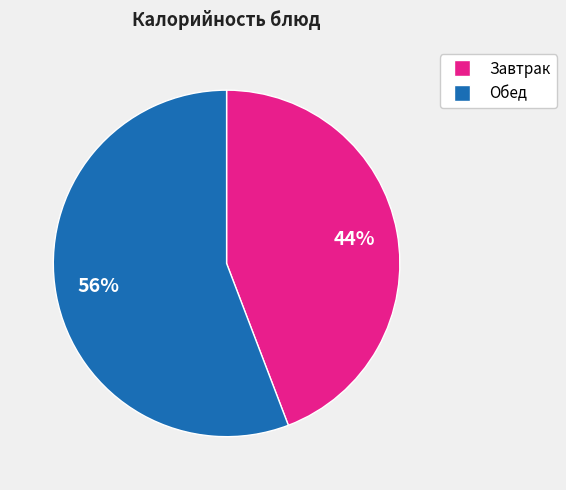

Is there a majority slice in this chart?

Yes